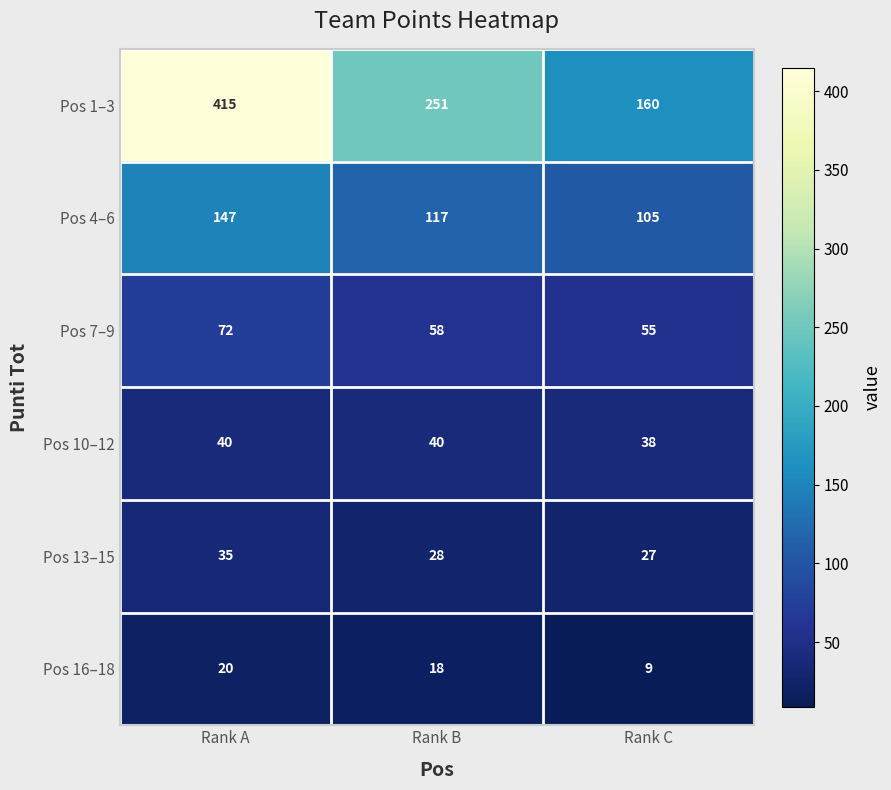

Reading left to right, what are all the values shown in this chart?

Pos 1–3: 415	251	160
Pos 4–6: 147	117	105
Pos 7–9: 72	58	55
Pos 10–12: 40	40	38
Pos 13–15: 35	28	27
Pos 16–18: 20	18	9